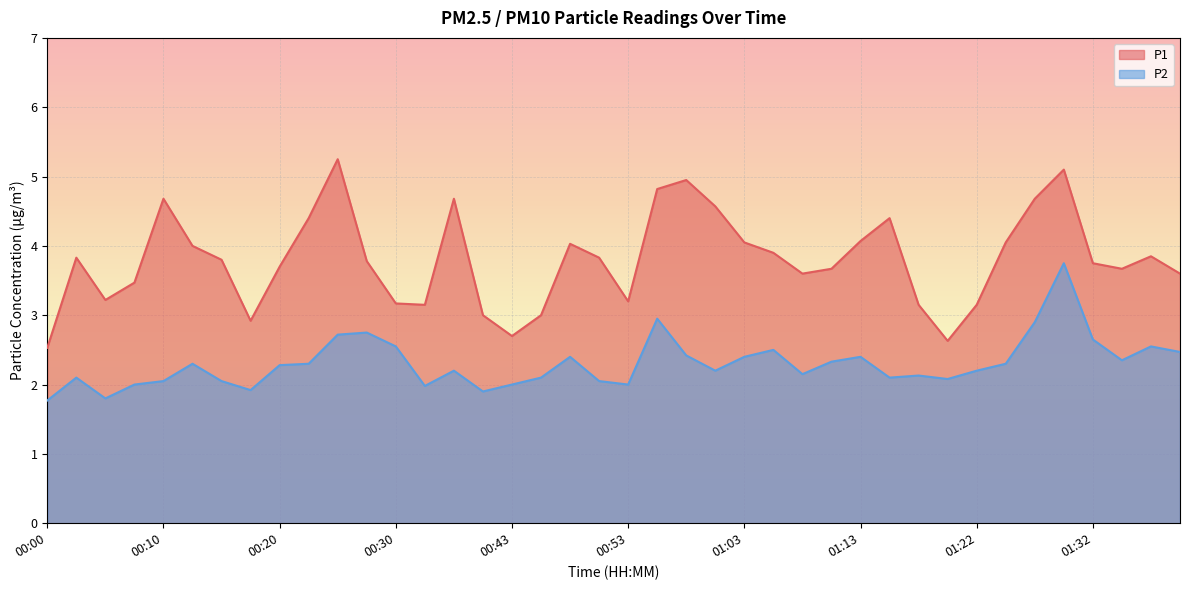

True or false: P1 has more than 2 points higher than both neighbors.

True